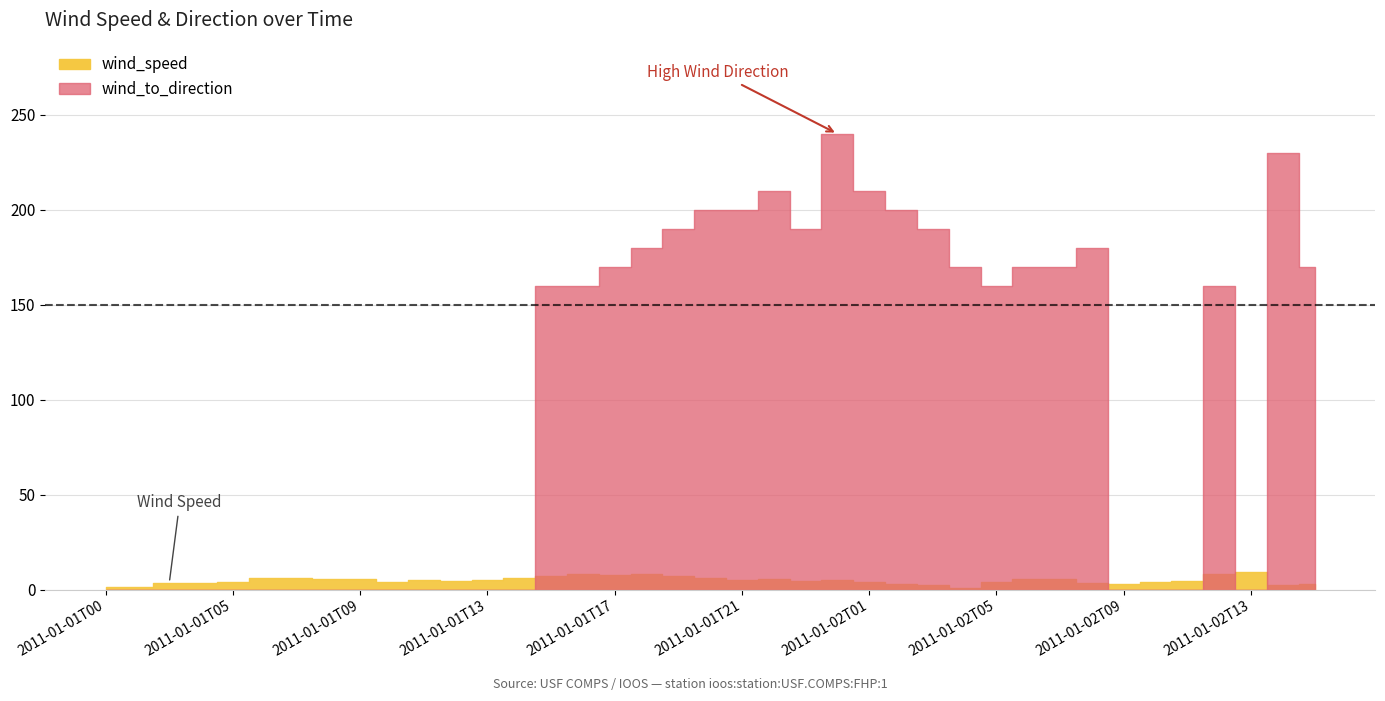

What is the difference between the maximum and second lowest values in the wind_speed series?

7.8